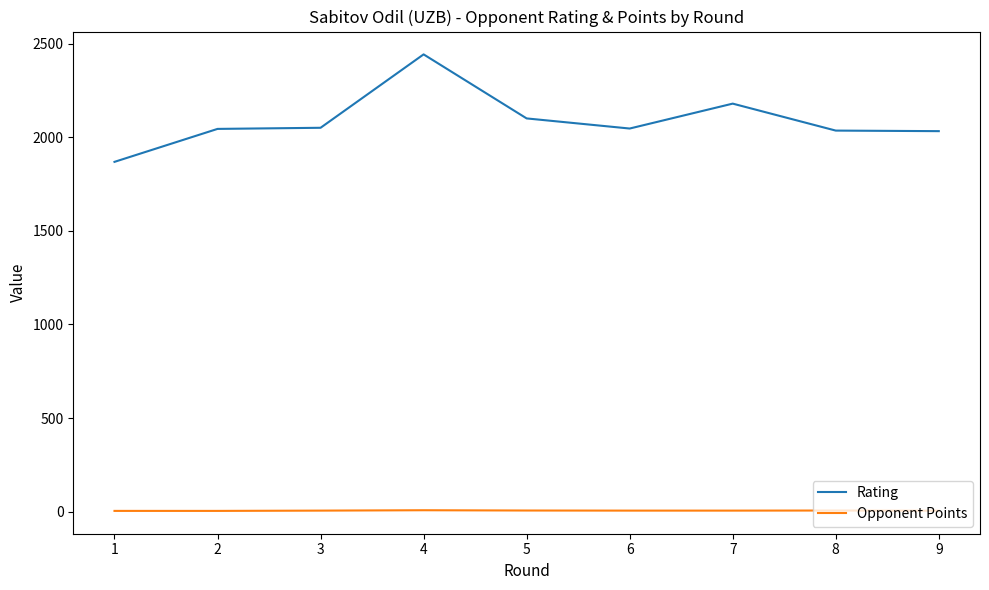

What are all the series names shown in the legend?

Rating, Opponent Points